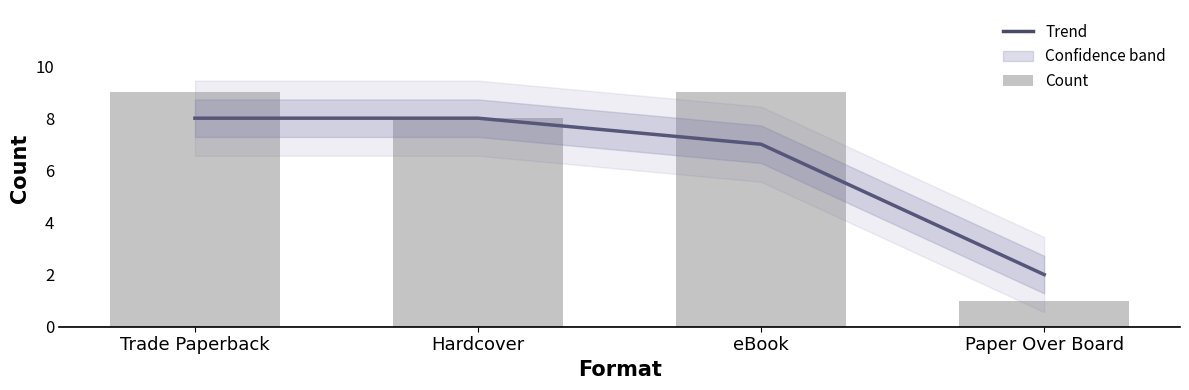

At which label does Count reach its peak?

Trade Paperback